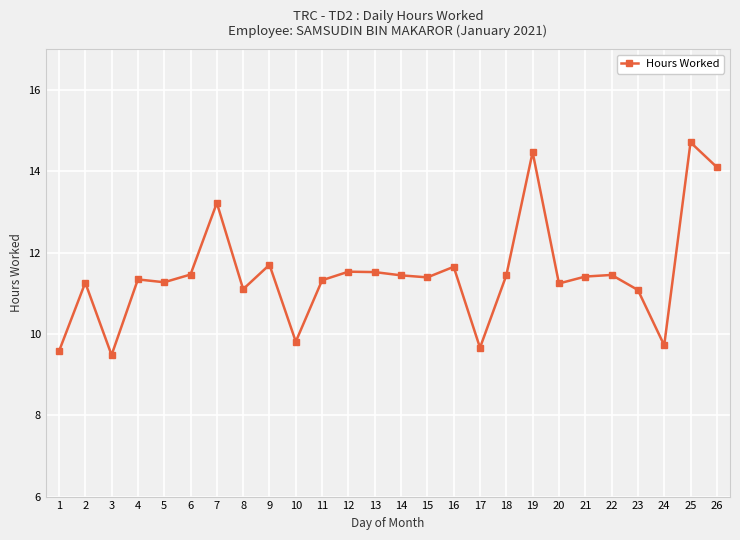

What is the maximum value shown in the chart?

14.7